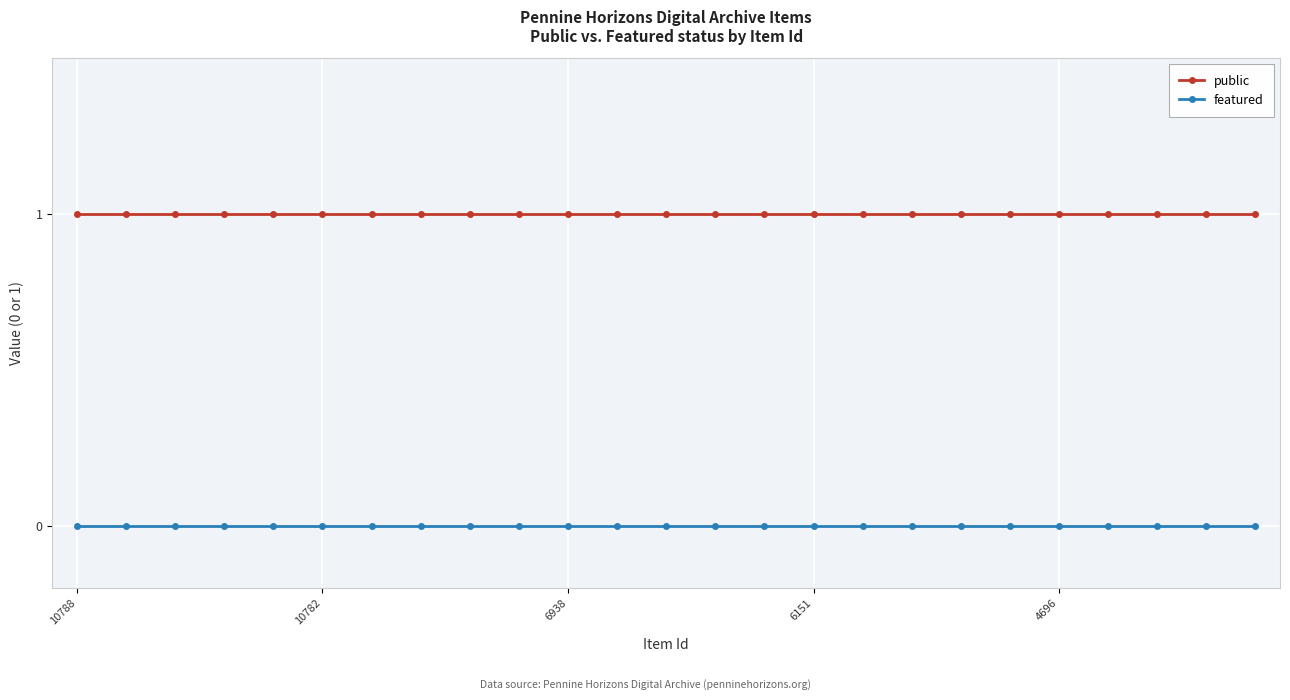

What are all the series names shown in the legend?

public, featured